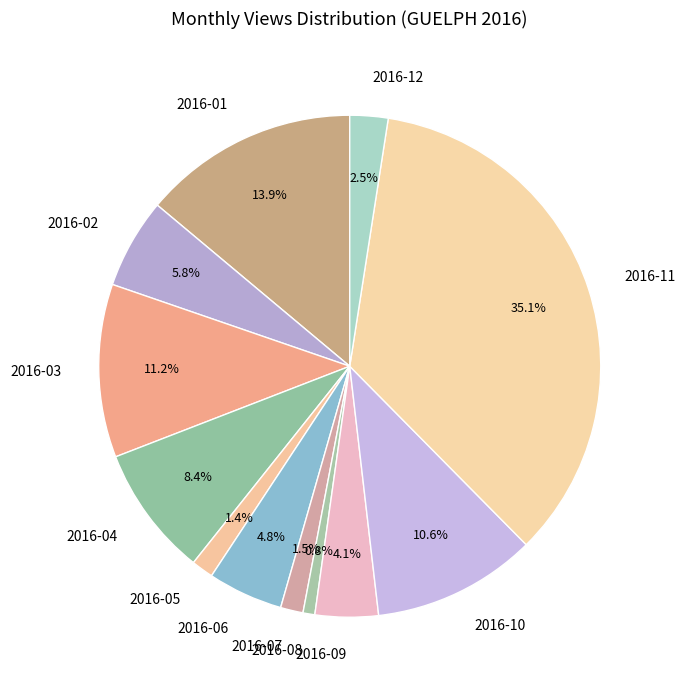

Is the sum of 2016-04 and 2016-12 greater than half?

No